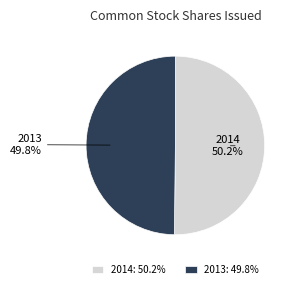

What is the ratio of the value at 2013 to the value at 2014?

1.0